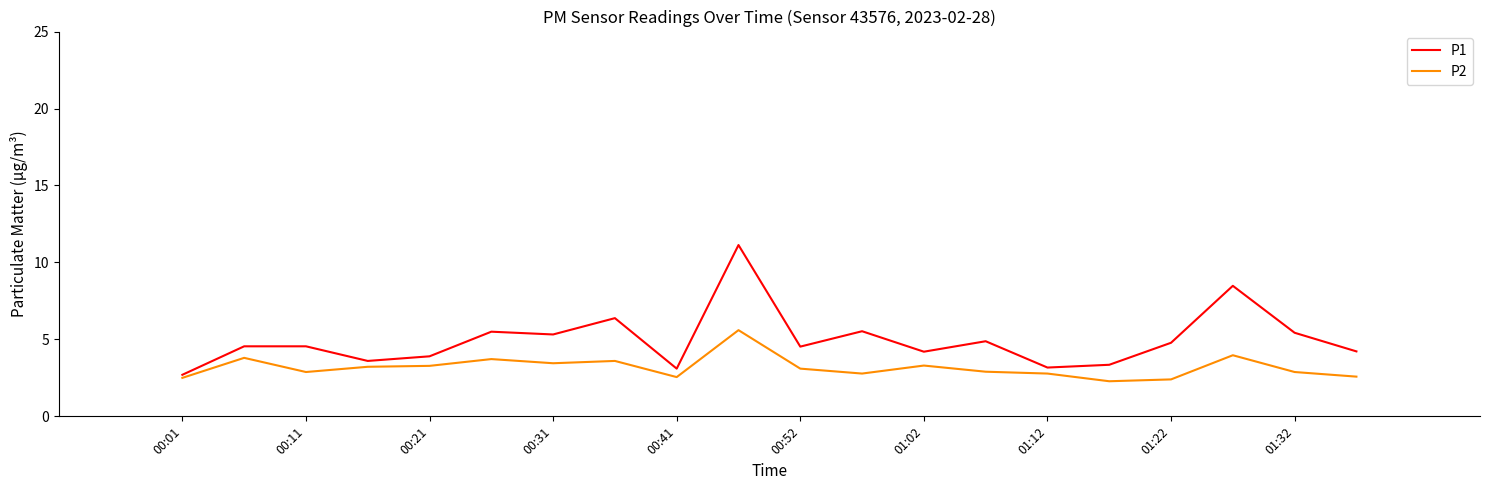

True or false: P2 and P1 cross at least once.

False